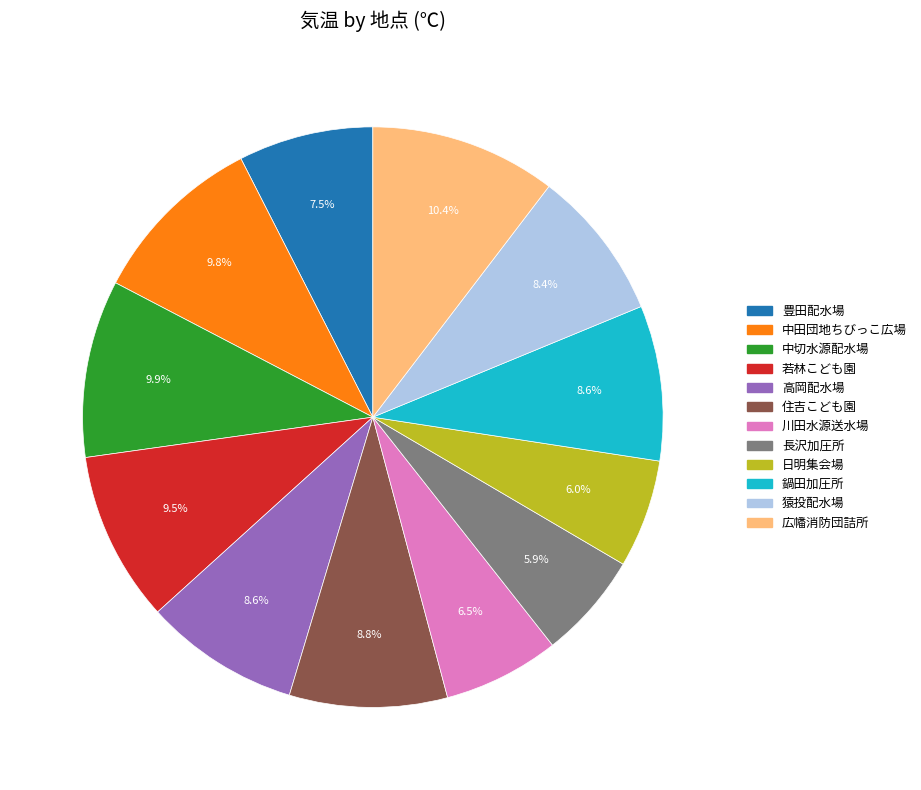

Is it true that 猿投配水場 is 1% of the pie?

False